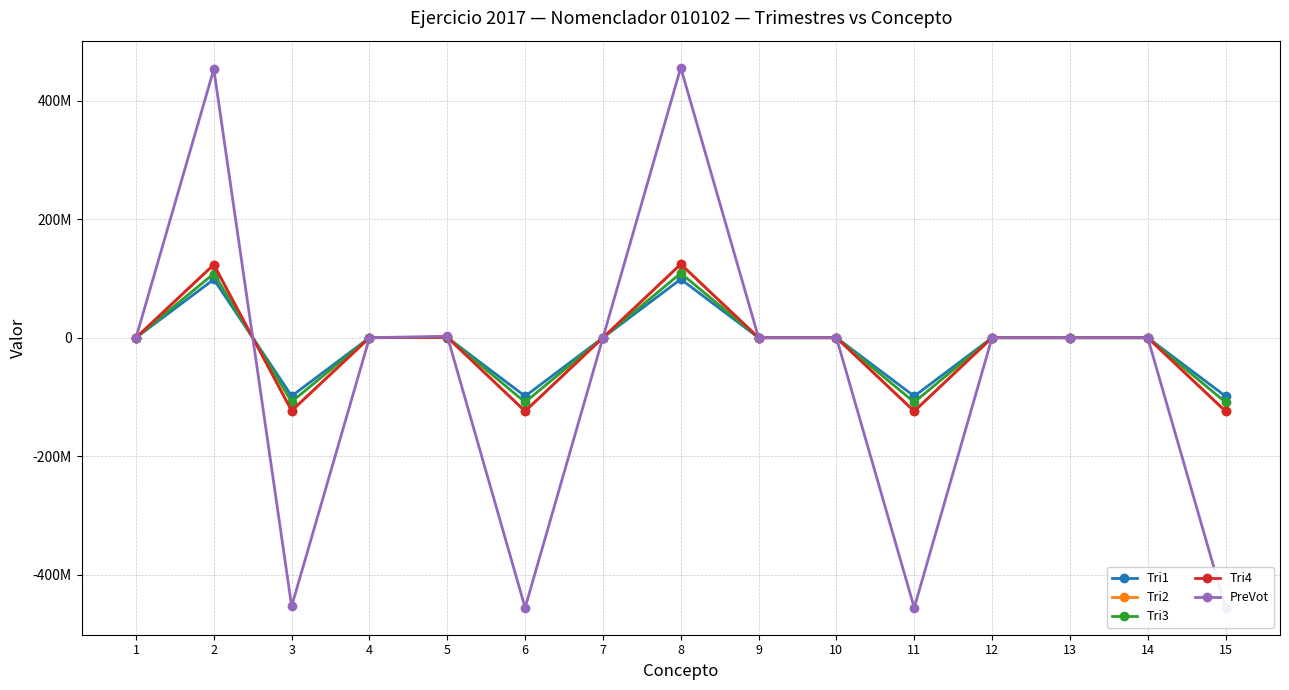

Reading left to right, transcribe all the data shown in this chart.

Tri1: 0.0	98480204.3	-98480204.3	0.0	312067.0	-98792271.2	0.0	98792271.2	0.0	0.0	-98792271.2	0.0	0.0	0.0	-98792271.2
Tri2: 0.0	123389216.1	-123389216.1	0.0	728156.2	-124117372.3	0.0	124117372.3	0.0	0.0	-124117372.3	0.0	0.0	0.0	-124117372.3
Tri3: 0.0	108189512.2	-108189512.2	0.0	728156.2	-108917668.5	0.0	108917668.5	0.0	0.0	-108917668.5	0.0	0.0	0.0	-108917668.5
Tri4: 0.0	123389216.1	-123389216.1	0.0	728156.2	-124117372.3	0.0	124117372.3	0.0	0.0	-124117372.3	0.0	0.0	0.0	-124117372.3
PreVot: 0.0	453448148.6	-453448148.6	0.0	2496535.7	-455944684.3	0.0	455944684.3	0.0	0.0	-455944684.3	0.0	0.0	0.0	-455944684.3